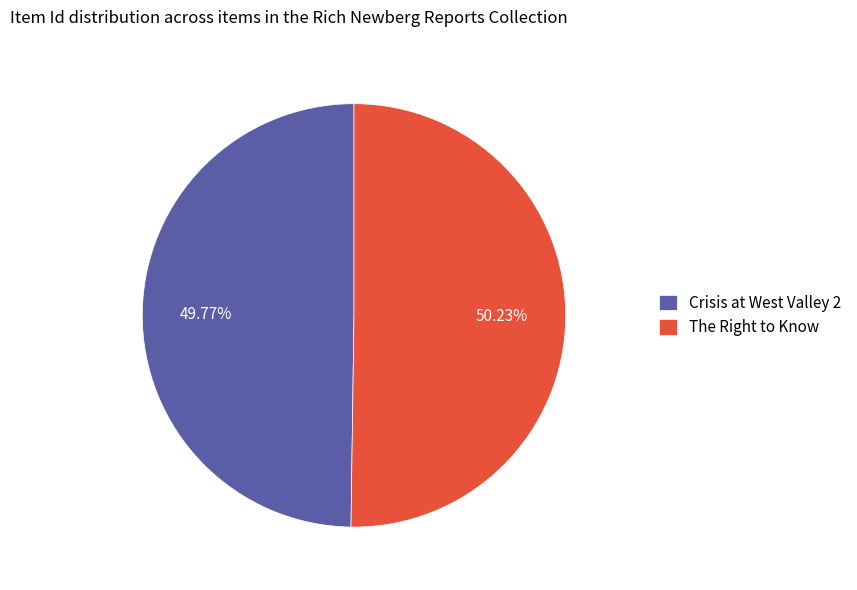

Does any single category account for the majority?

Yes